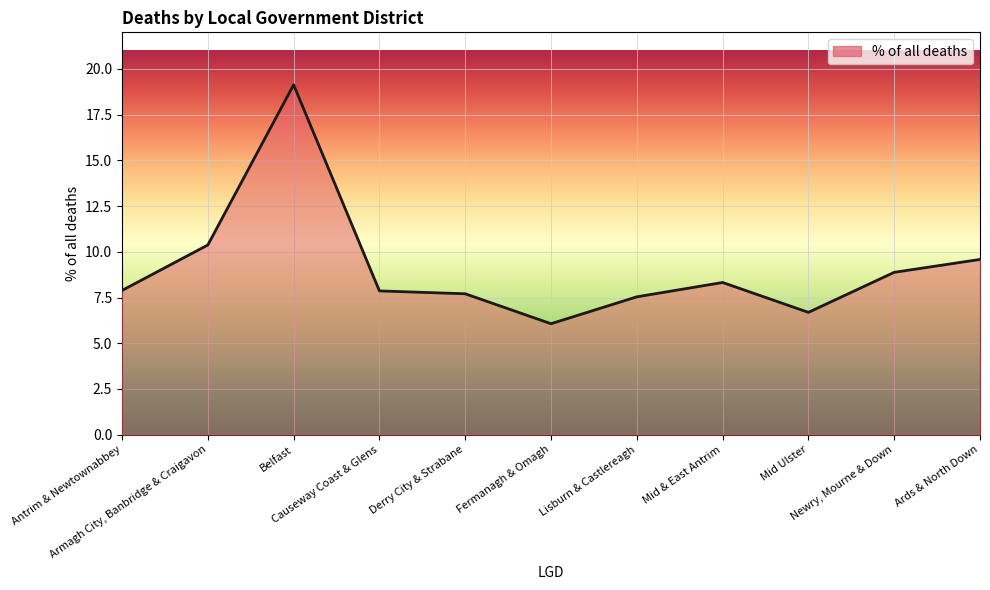

Which category has the lowest value across all series?

Fermanagh & Omagh